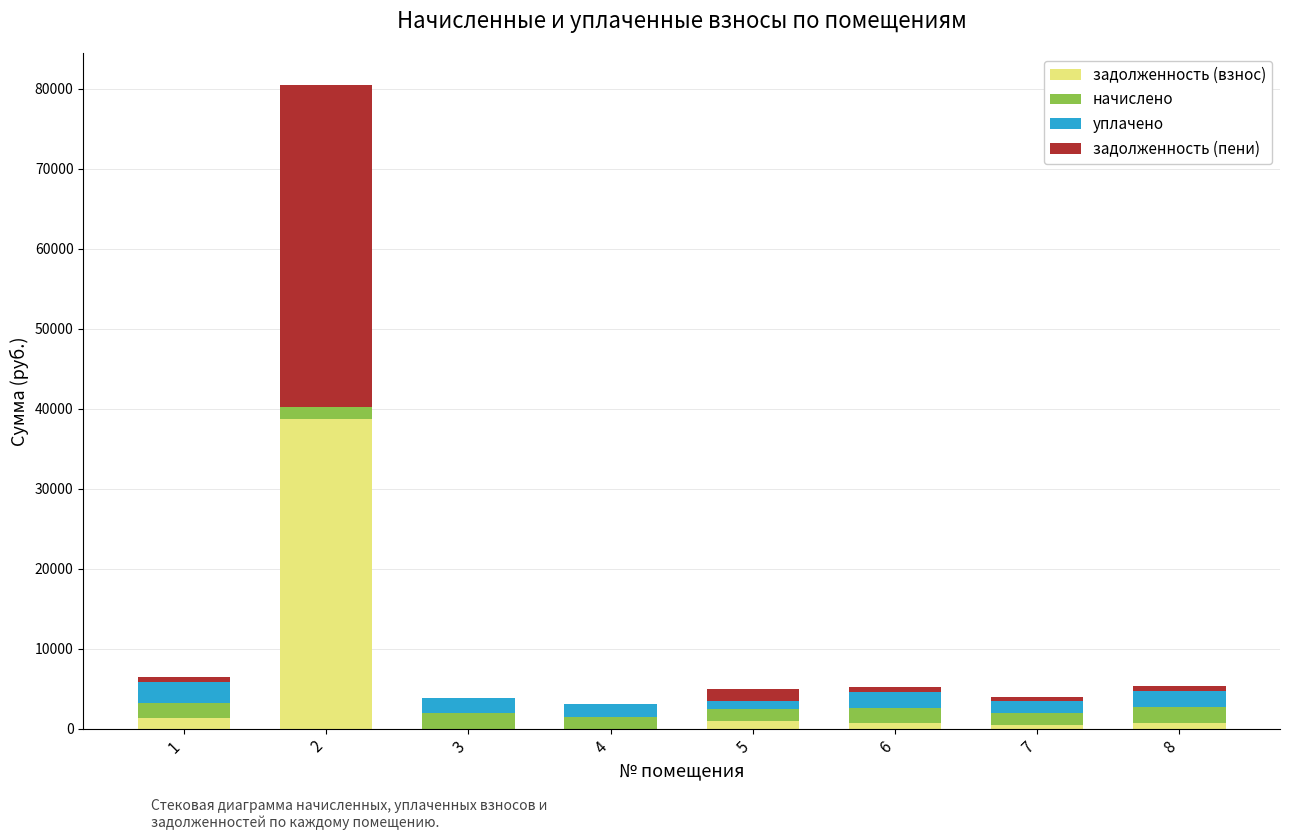

How many categories are shown in the chart?

8